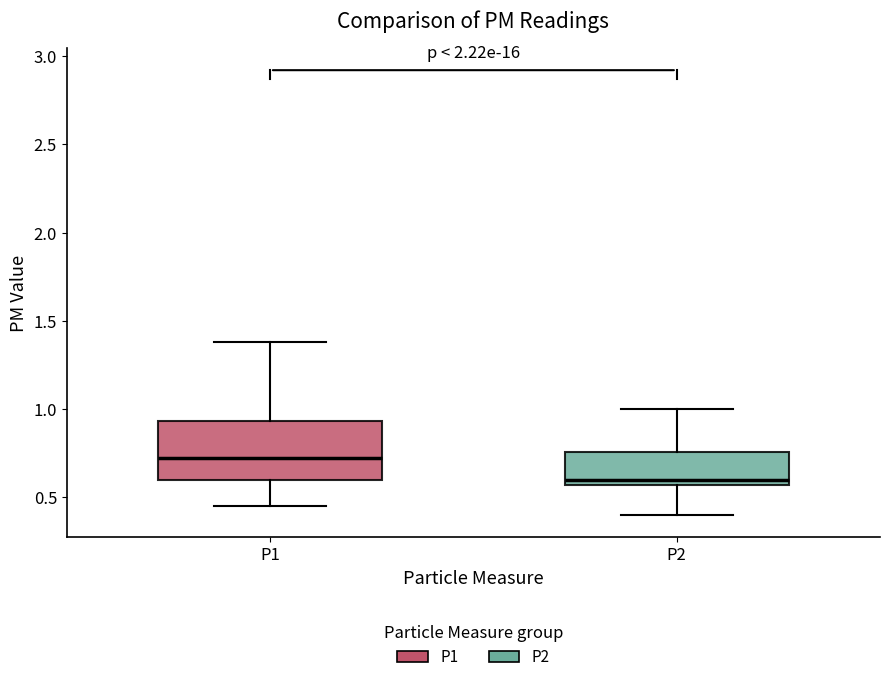

Comparing the boxes themselves (not the whiskers), which one is the tallest?

P1